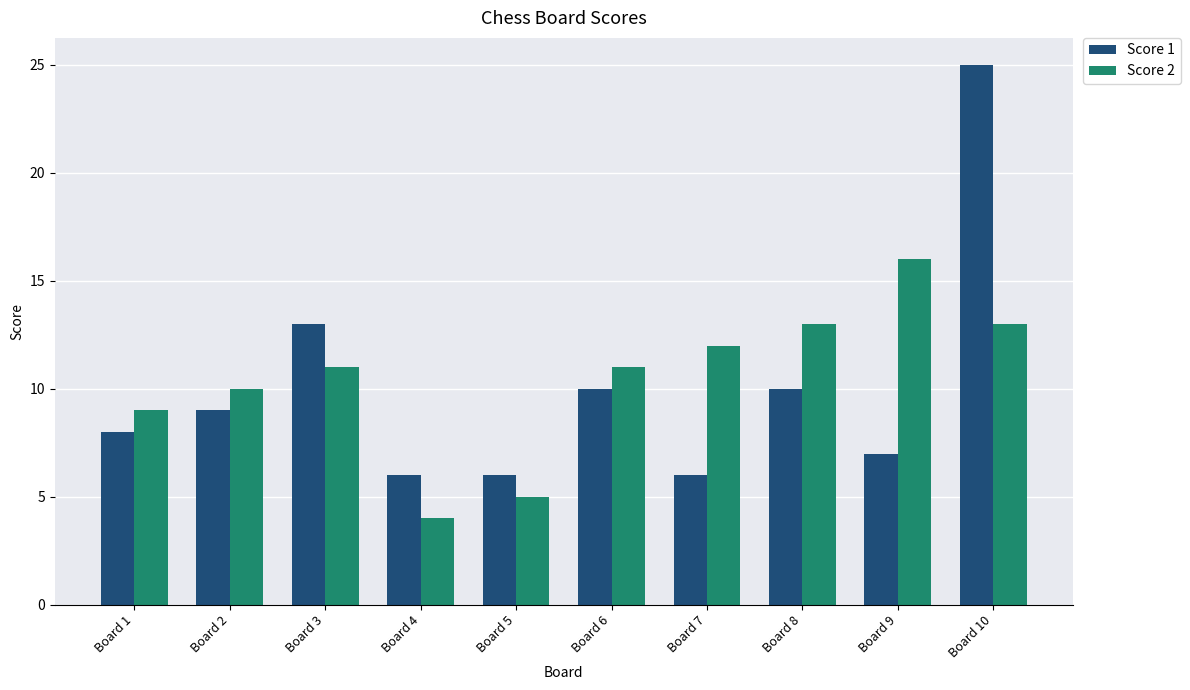

Is the value of Score 2 at Board 1 greater than the value of Score 1 at Board 10?

No